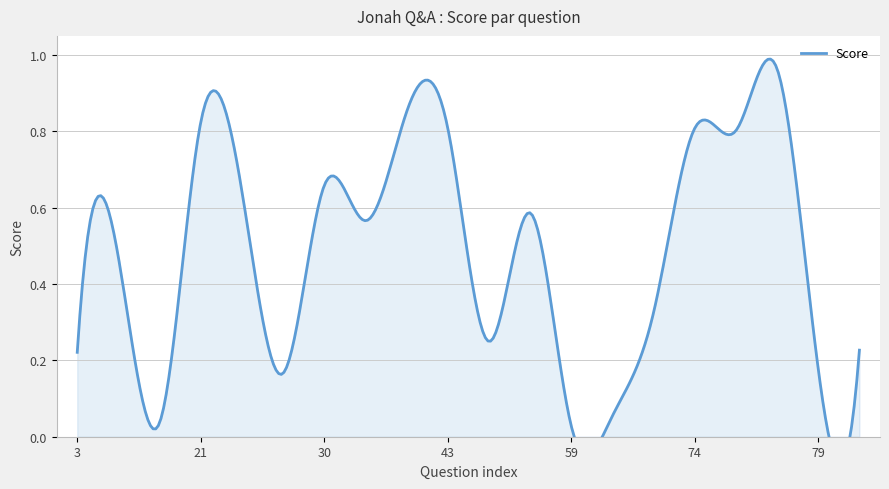

How many series are shown in this chart?

1